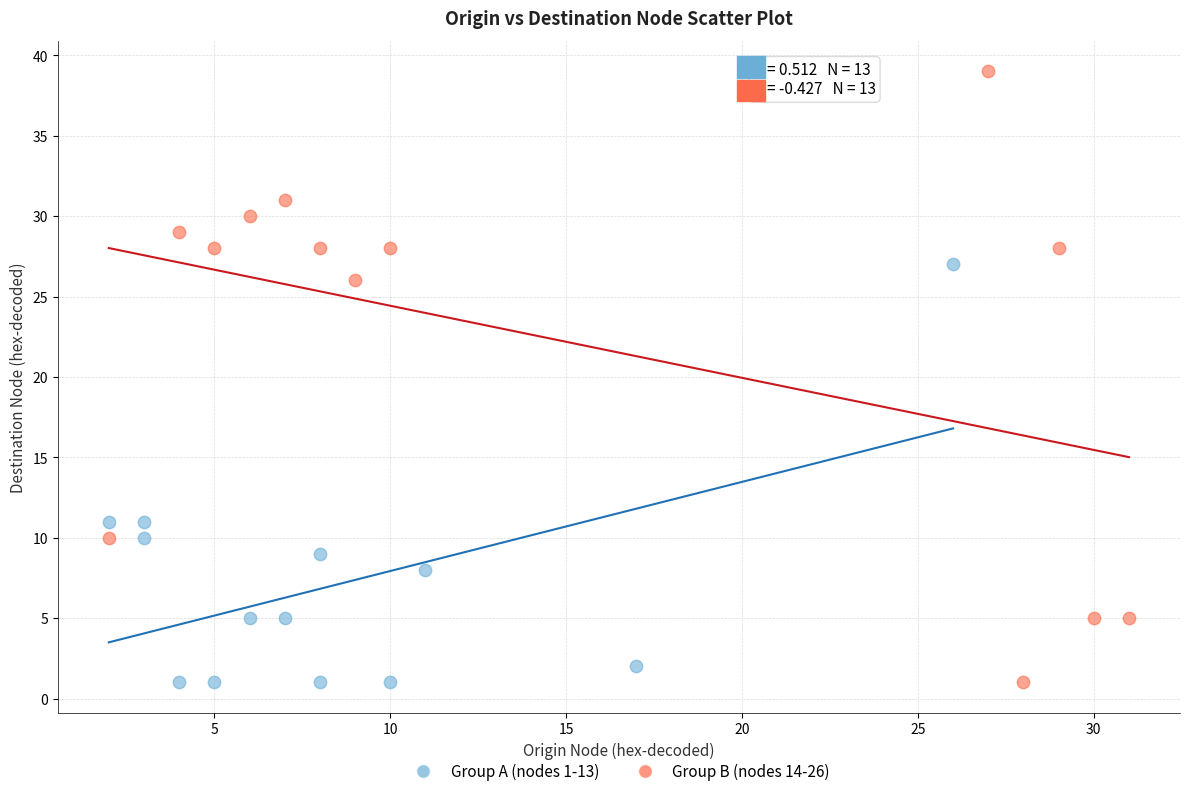

What are all the series names shown in the legend?

Group A (nodes 1-13), Group B (nodes 14-26)